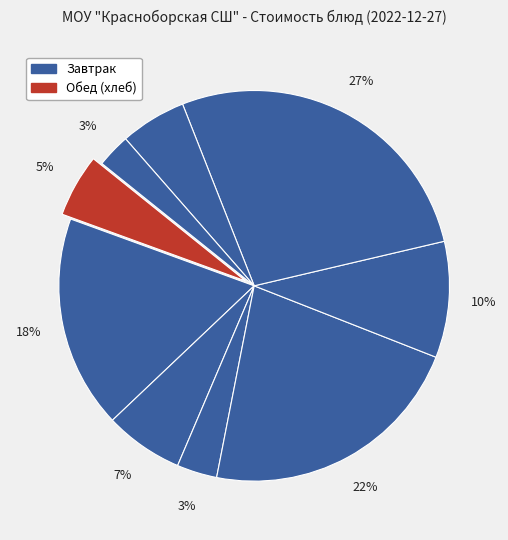

Count the number of slices in the pie.

9